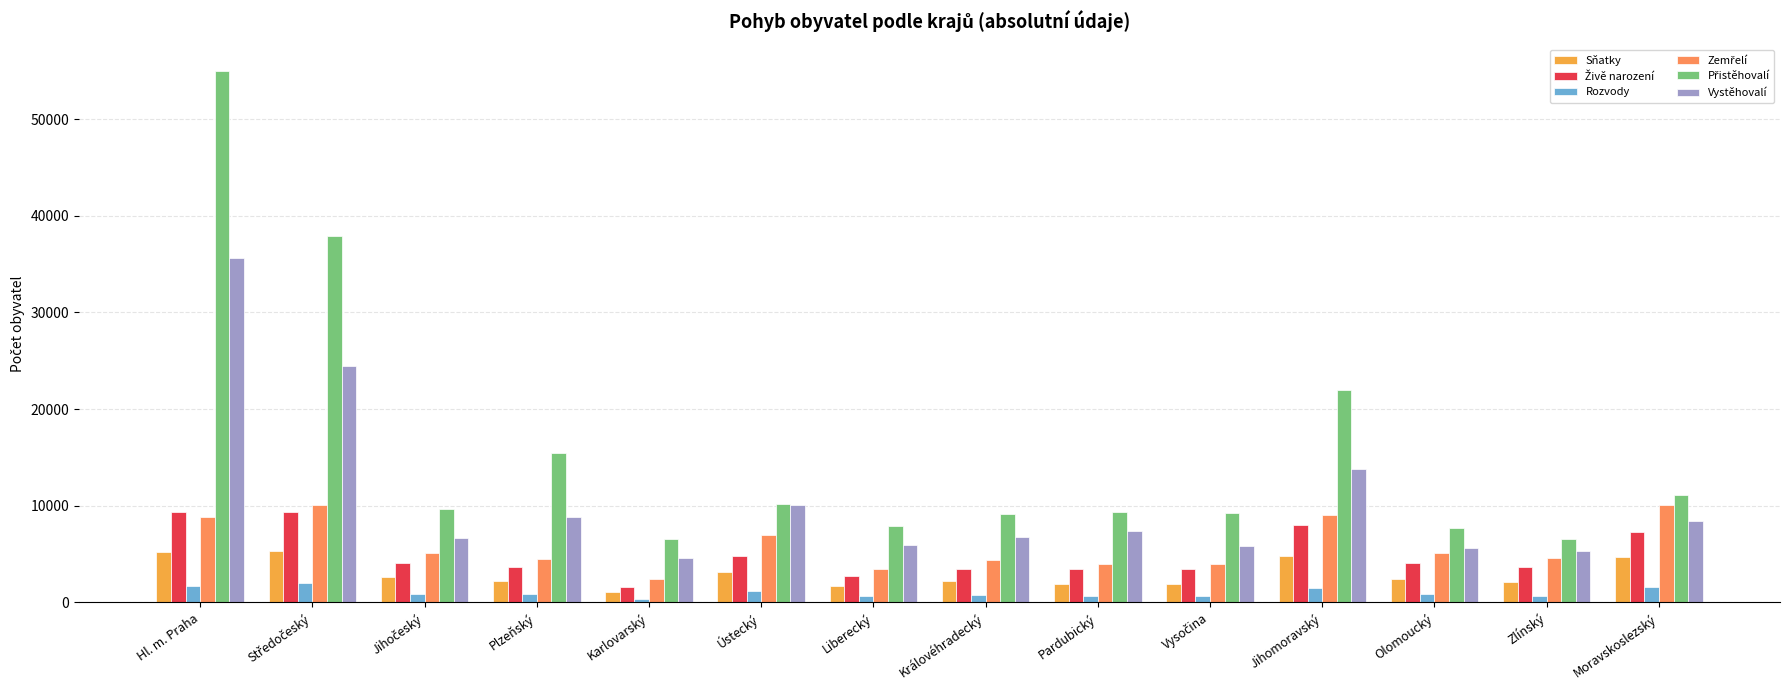

How many data points does each series have?

14